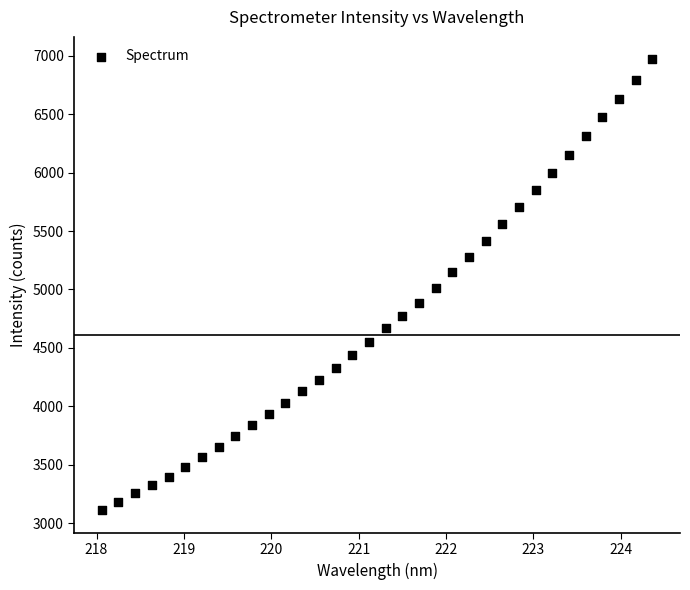

What is the range of X values (max minus min)?

6.3